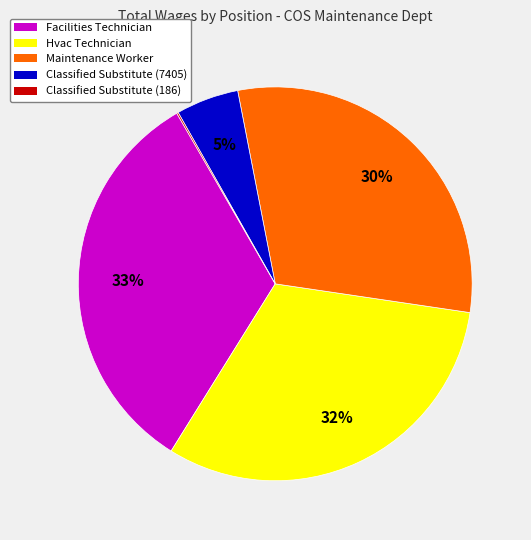

Which has a higher value, Classified Substitute (7405) or Hvac Technician?

Hvac Technician